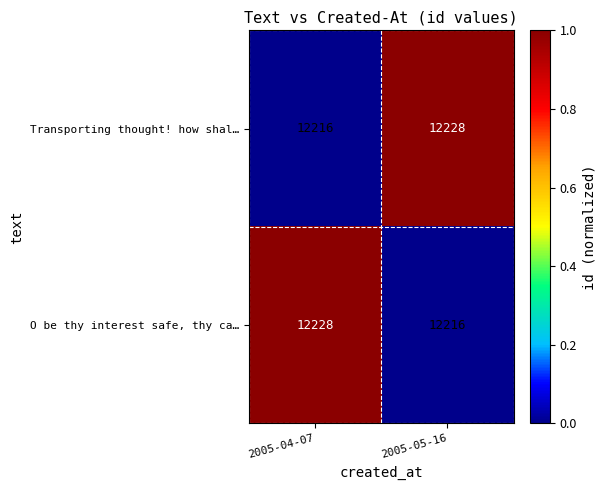

Rank the categories by O be thy interest safe, thy ca… value from highest to lowest.

2005-04-07, 2005-05-16